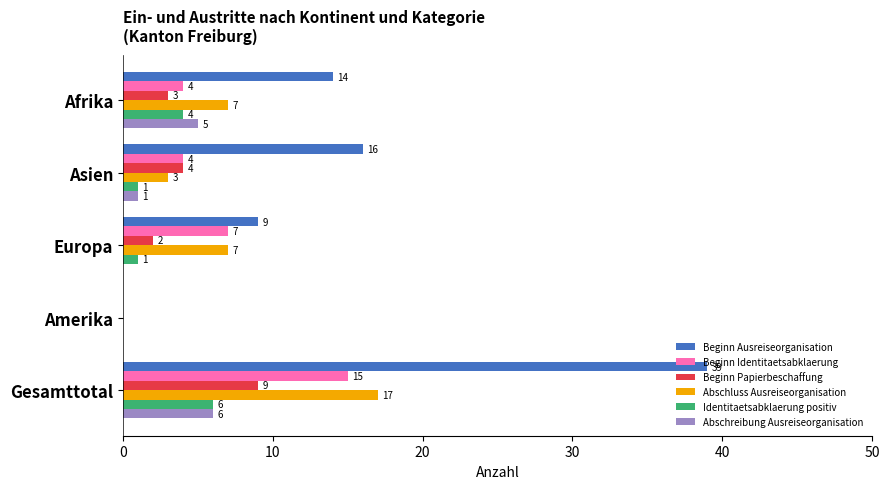

Is the value of Beginn Ausreiseorganisation at Afrika greater than the value of Abschluss Ausreiseorganisation at Gesamttotal?

No